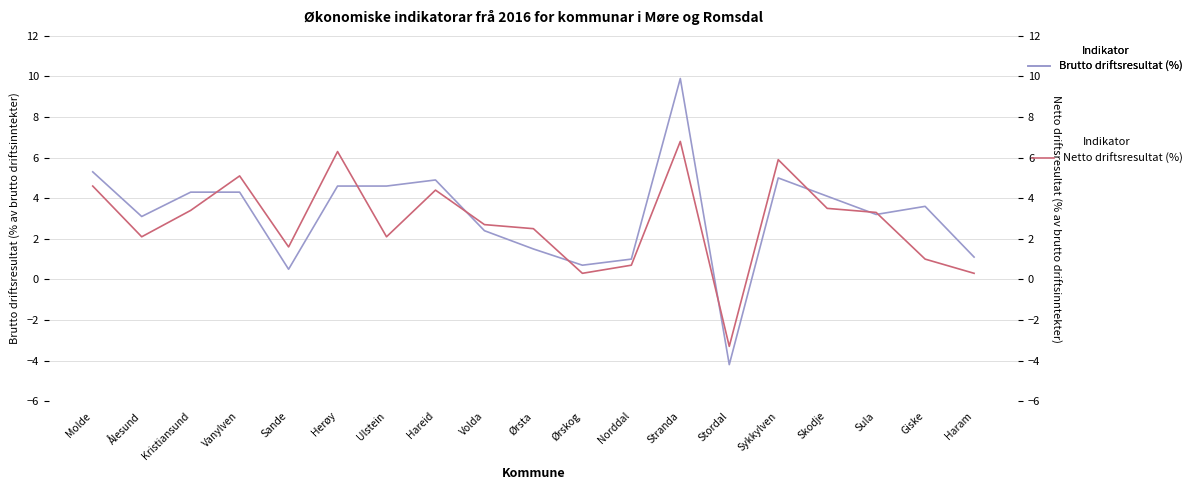

What is the difference between the maximum and minimum values in the Netto driftsresultat (%) series?

10.1